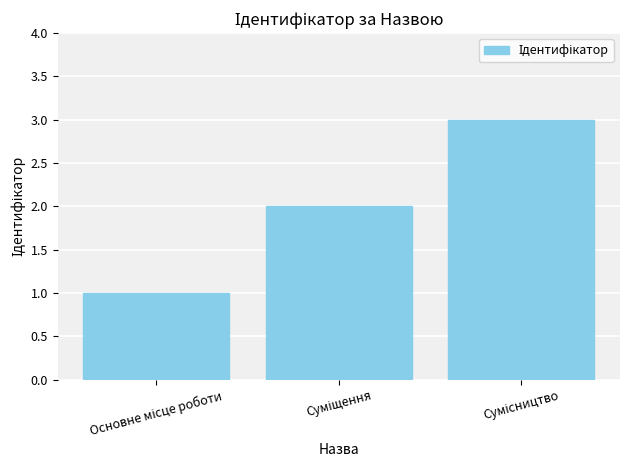

Are the bars grouped side by side (vs. stacked)?

No